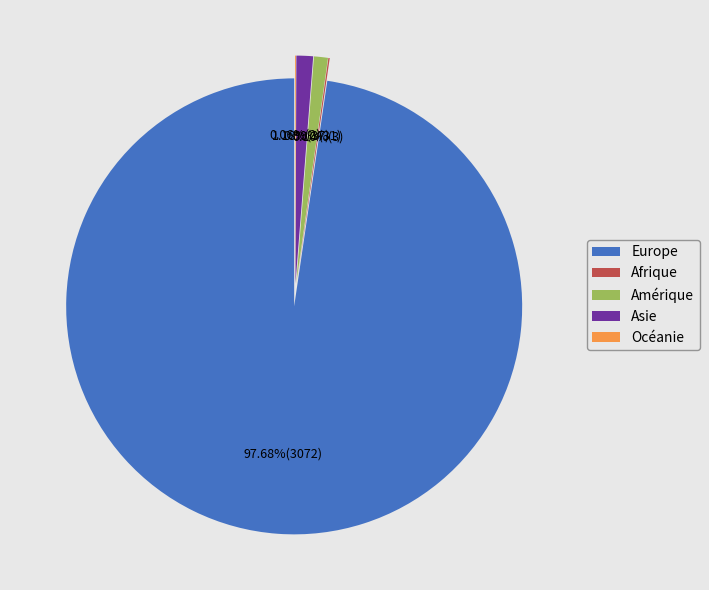

Which slice represents more than half of the pie?

Europe